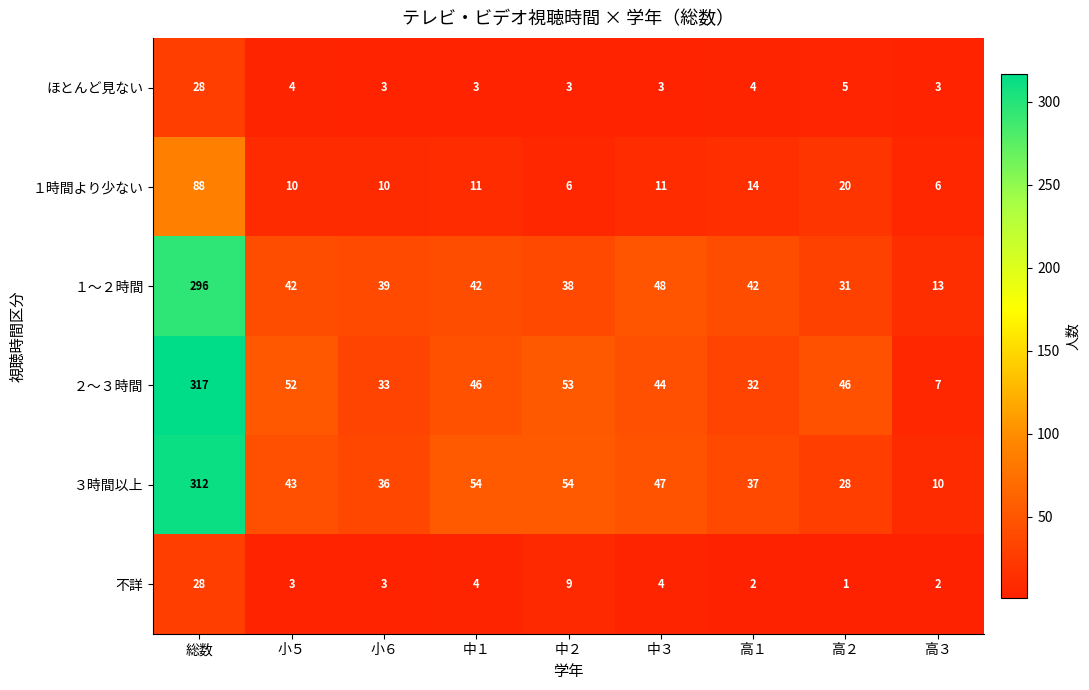

What is the spread (max minus min) of values at 高２?

45